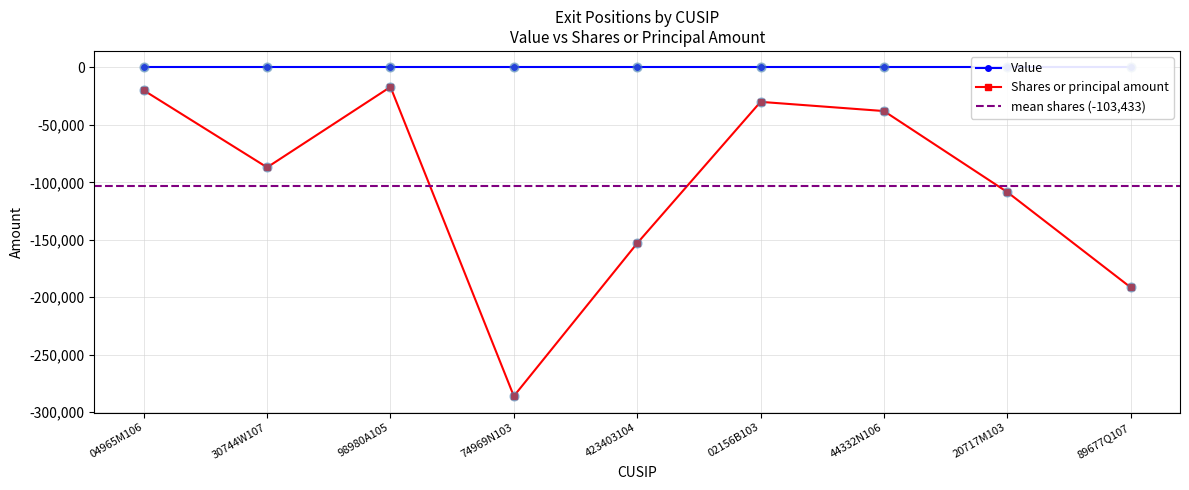

Between 44332N106 and 04965M106, which is larger?

04965M106